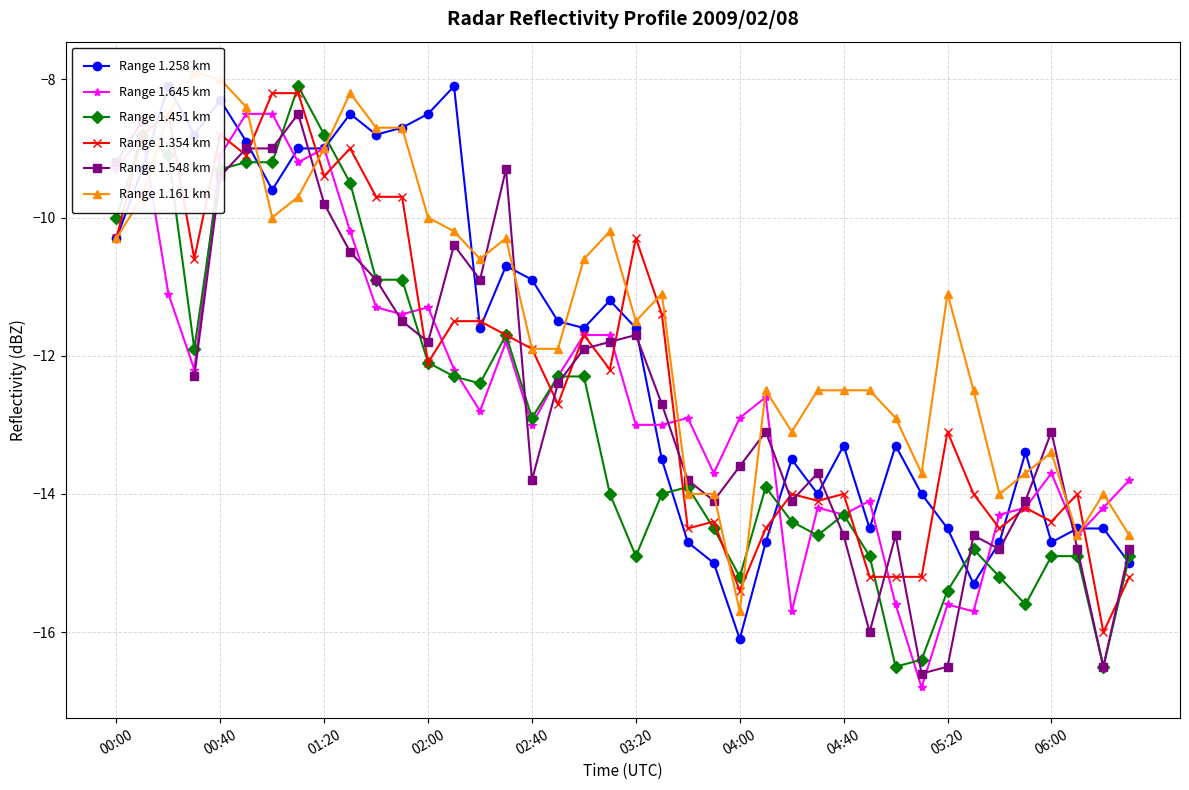

What are all the series names shown in the legend?

Range 1.258 km, Range 1.645 km, Range 1.451 km, Range 1.354 km, Range 1.548 km, Range 1.161 km